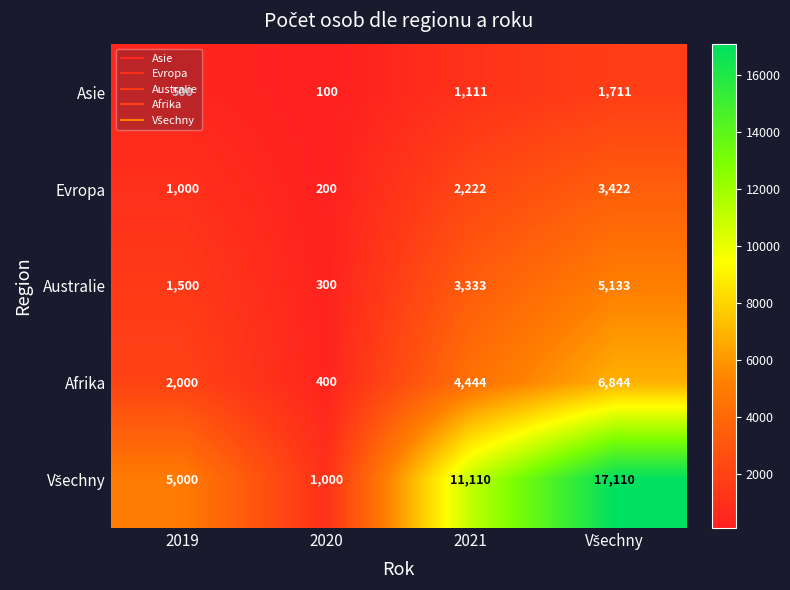

At which category does the chart reach its minimum across all series?

2020